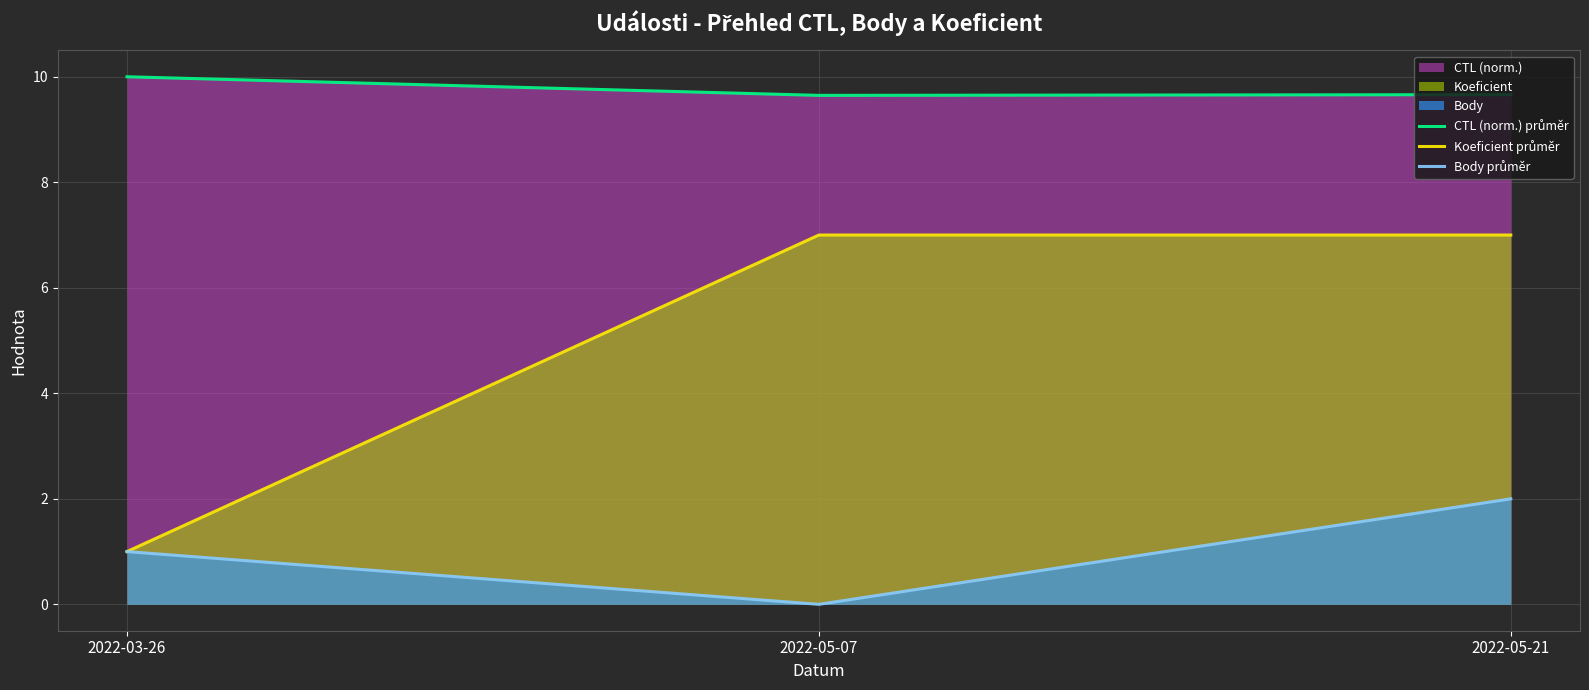

At which label does Koeficient průměr reach its peak?

2022-05-07